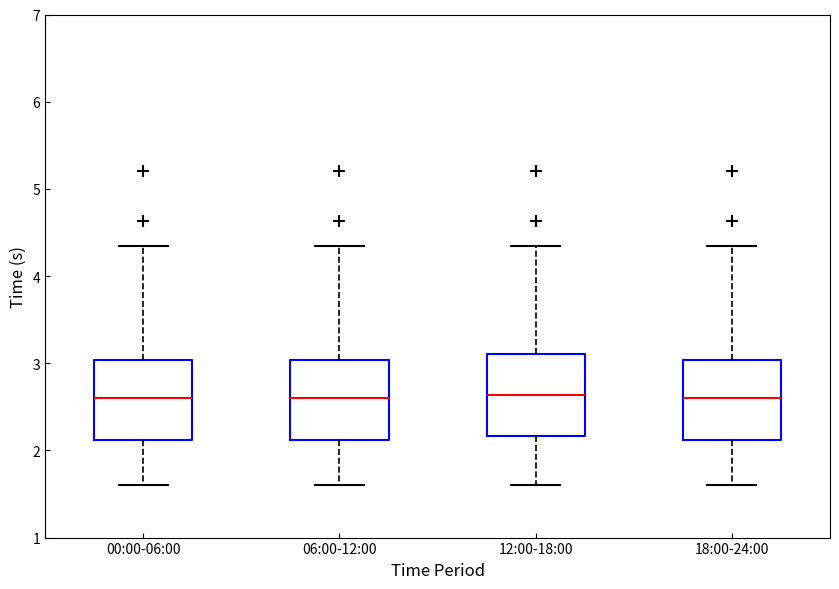

Where is the lower edge of the box for 12:00-18:00 on the y-axis? The values are not printed on the chart, so give them approximately, as read against the axis.

2.2